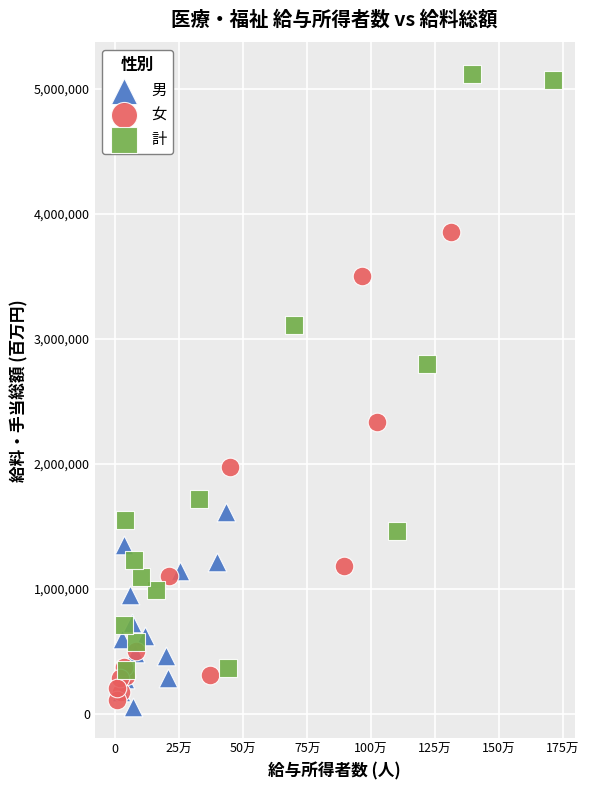

Which series has the widest spread of Y values?

計